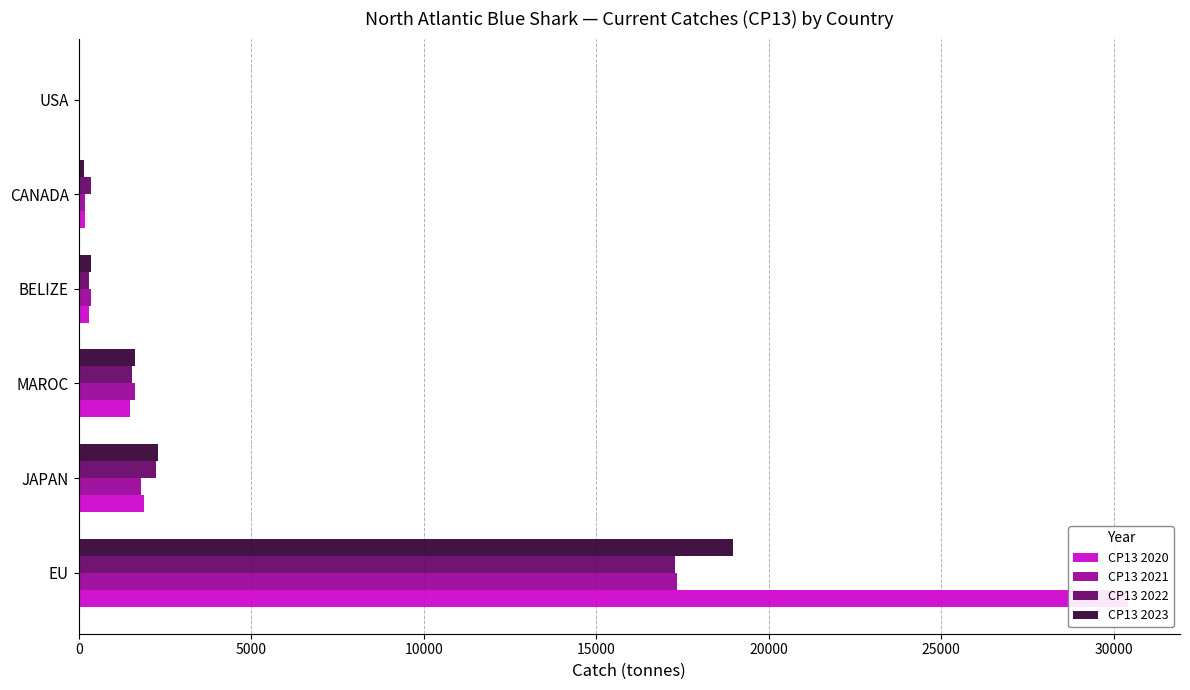

The value of CP13 2021 at EU is 17347.4. True or false?

True